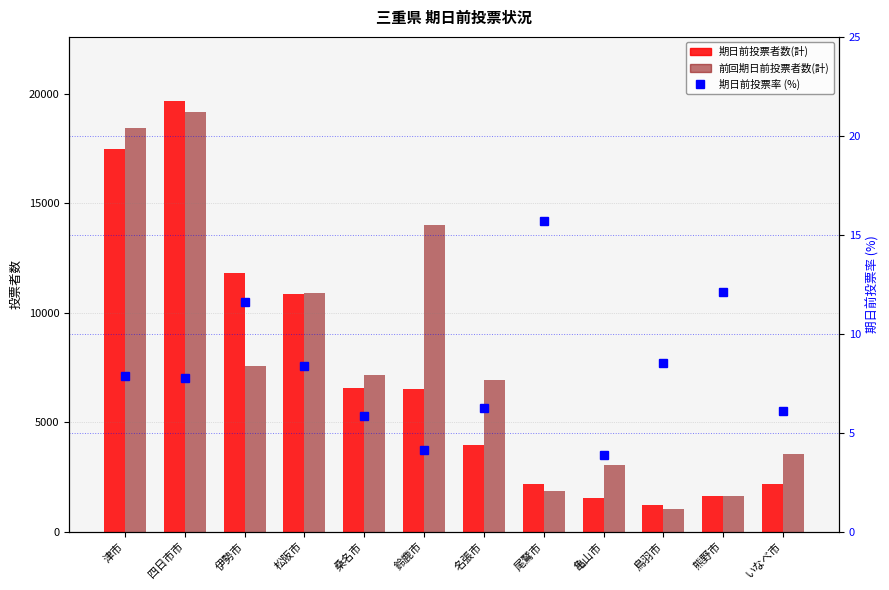

Reading left to right, what are all the values shown in this chart?

期日前投票者数(計): 17469.0	19645.0	11805.0	10852.0	6583.0	6506.0	3947.0	2175.0	1522.0	1232.0	1613.0	2187.0
前回期日前投票者数(計): 18438.0	19151.0	7587.0	10902.0	7167.0	14021.0	6914.0	1866.0	3059.0	1016.0	1627.0	3550.0
期日前投票率 (%): 7.9	7.8	11.6	8.4	5.8	4.1	6.2	15.7	3.9	8.5	12.1	6.1